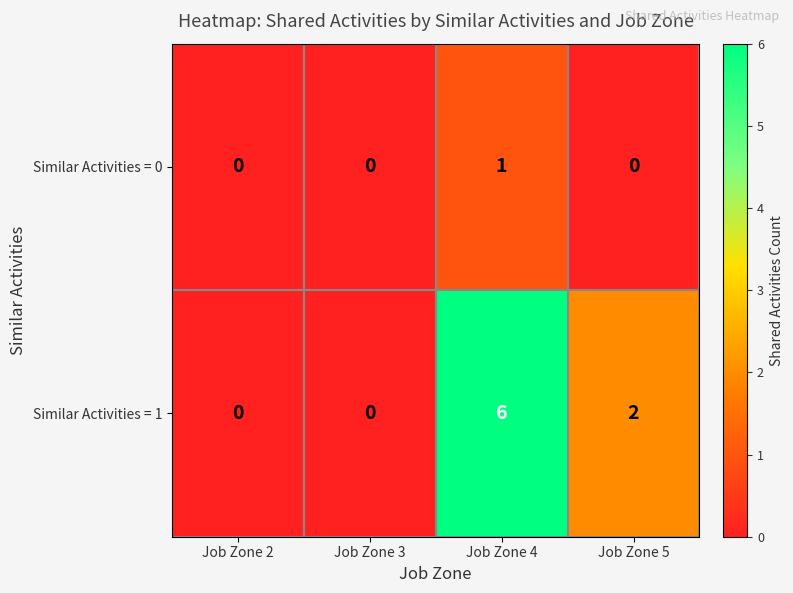

List the series in order of their peak value, highest first.

Similar Activities = 1, Similar Activities = 0